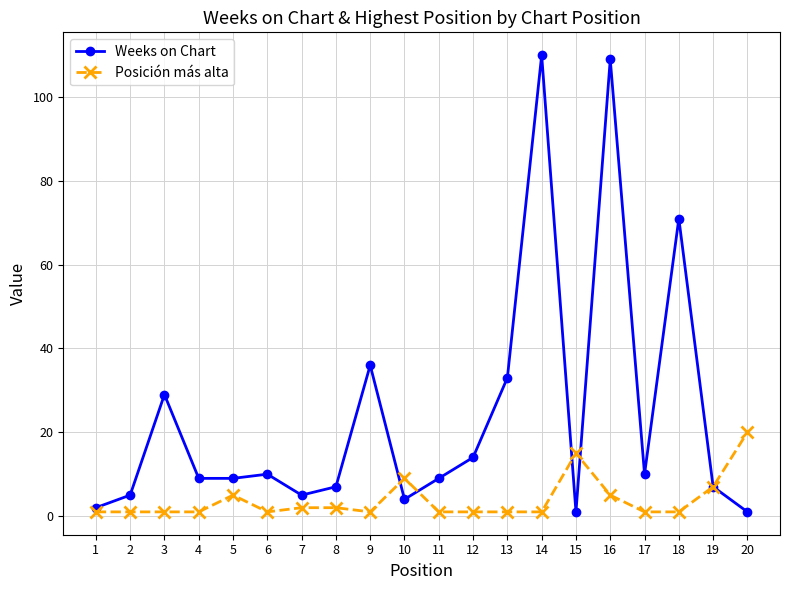

What is the greatest value displayed?

110